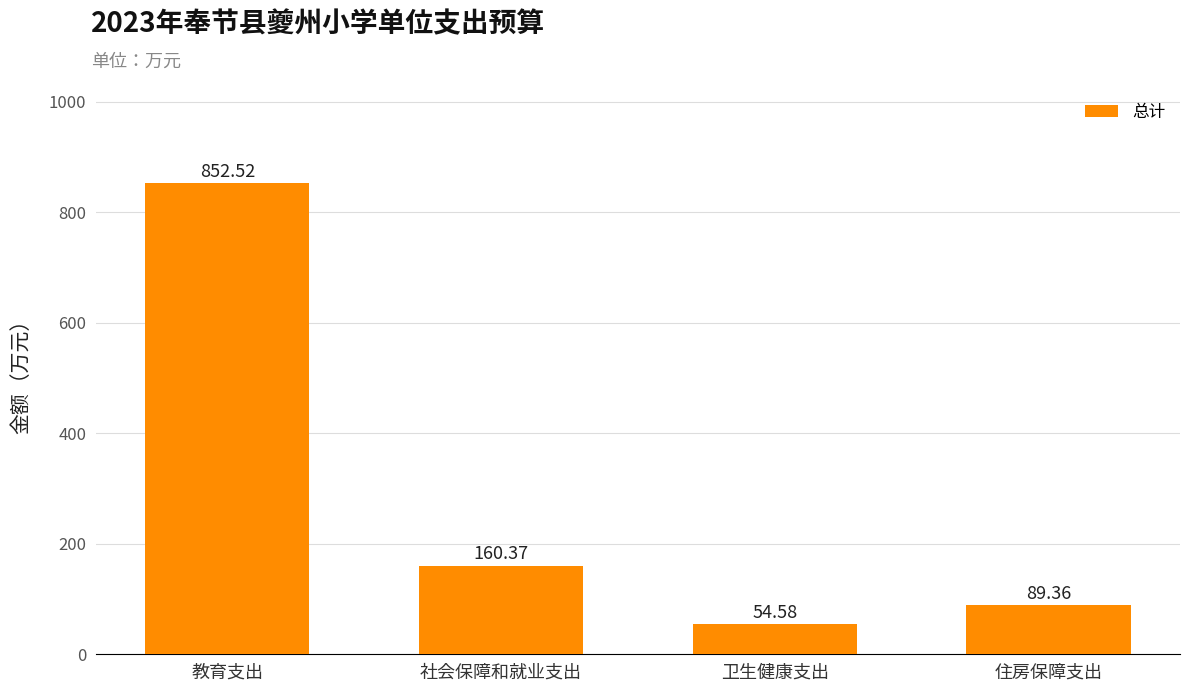

The value at 卫生健康支出 is 18.0. True or false?

False